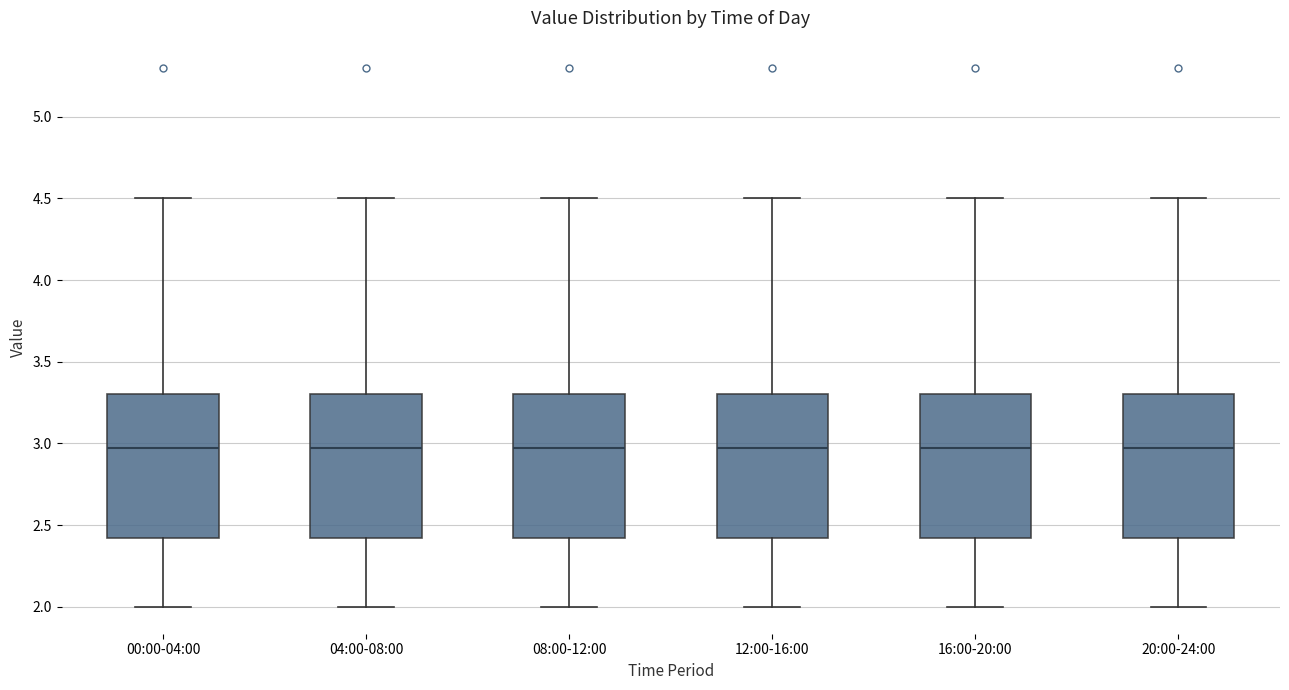

Where does the median line of the box for 08:00-12:00 sit on the y-axis? The values are not printed on the chart, so give them approximately, as read against the axis.

2.95